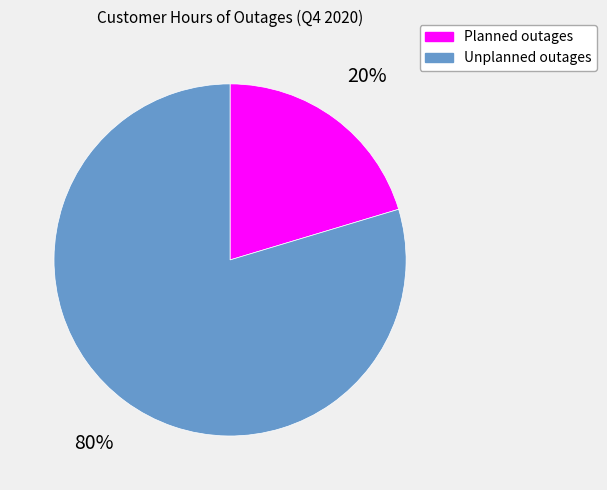

How many segments does this pie chart have?

2